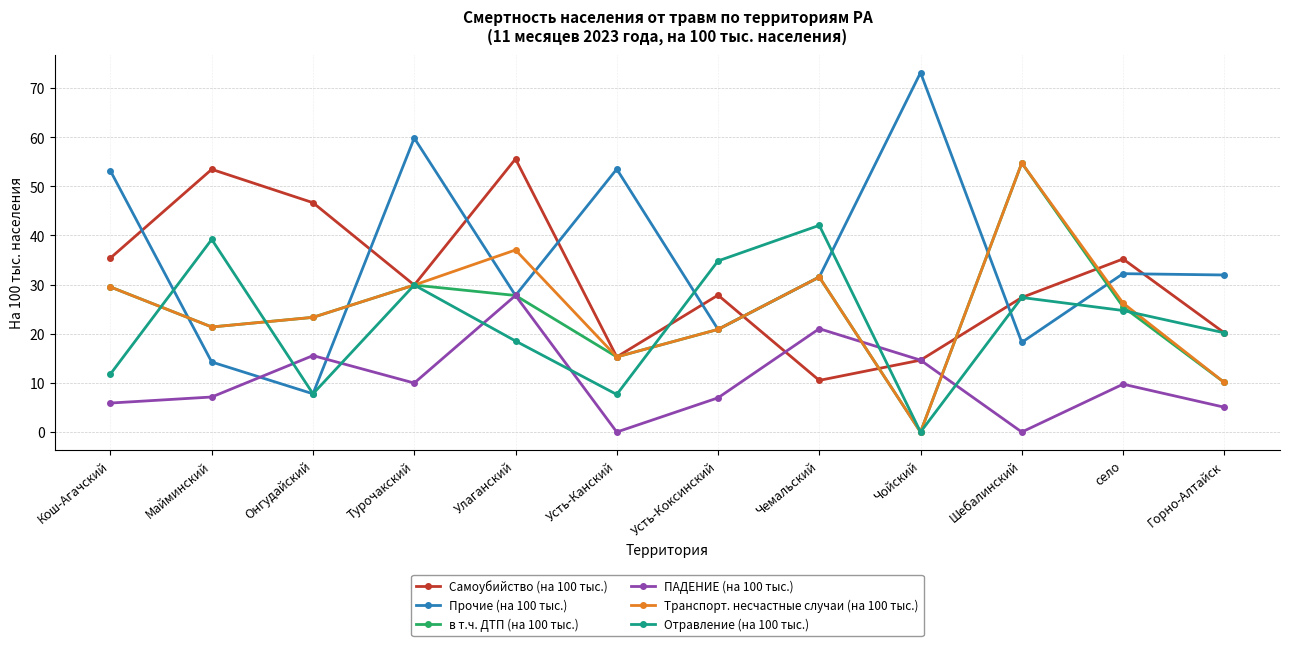

True or false: ПАДЕНИЕ (на 100 тыс.) and Отравление (на 100 тыс.) intersect in this chart.

True